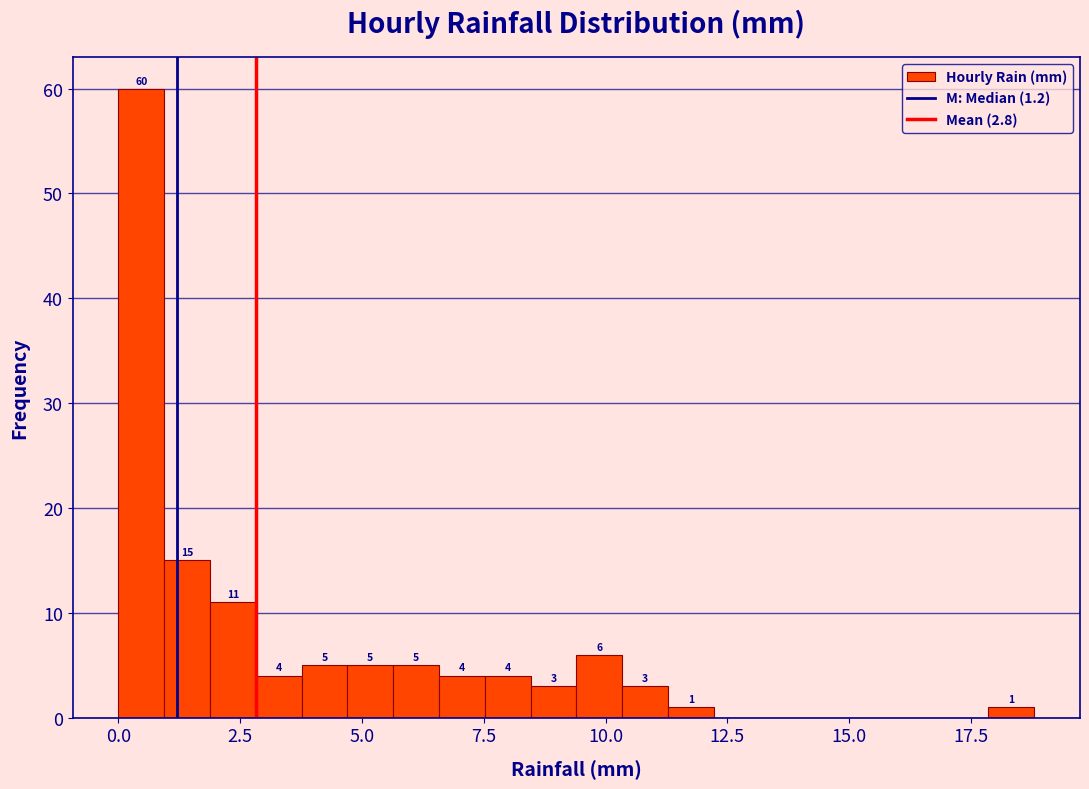

Around what value on the x-axis is the tallest bar? Give the approximate position of its centre, as read against the axis.

0.5